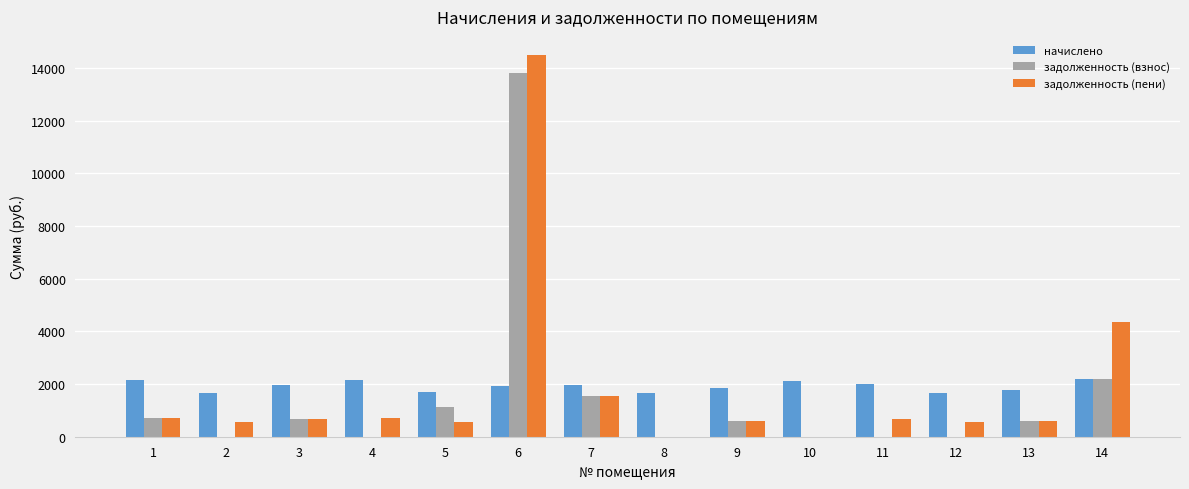

What is the maximum value shown in the chart?

14497.7